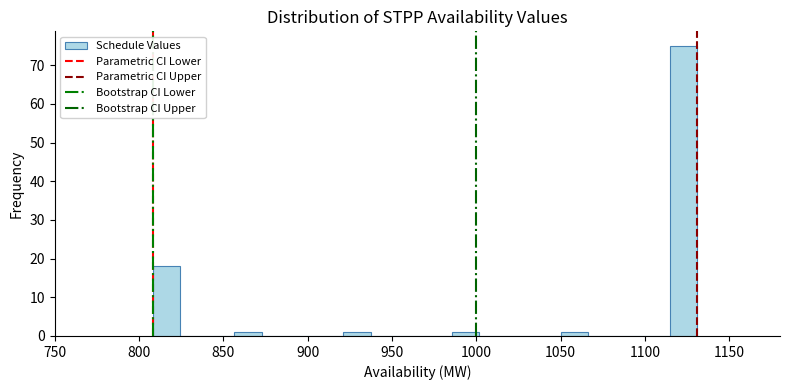

Around what value on the x-axis is the tallest bar? Give the approximate position of its centre, as read against the axis.

1125